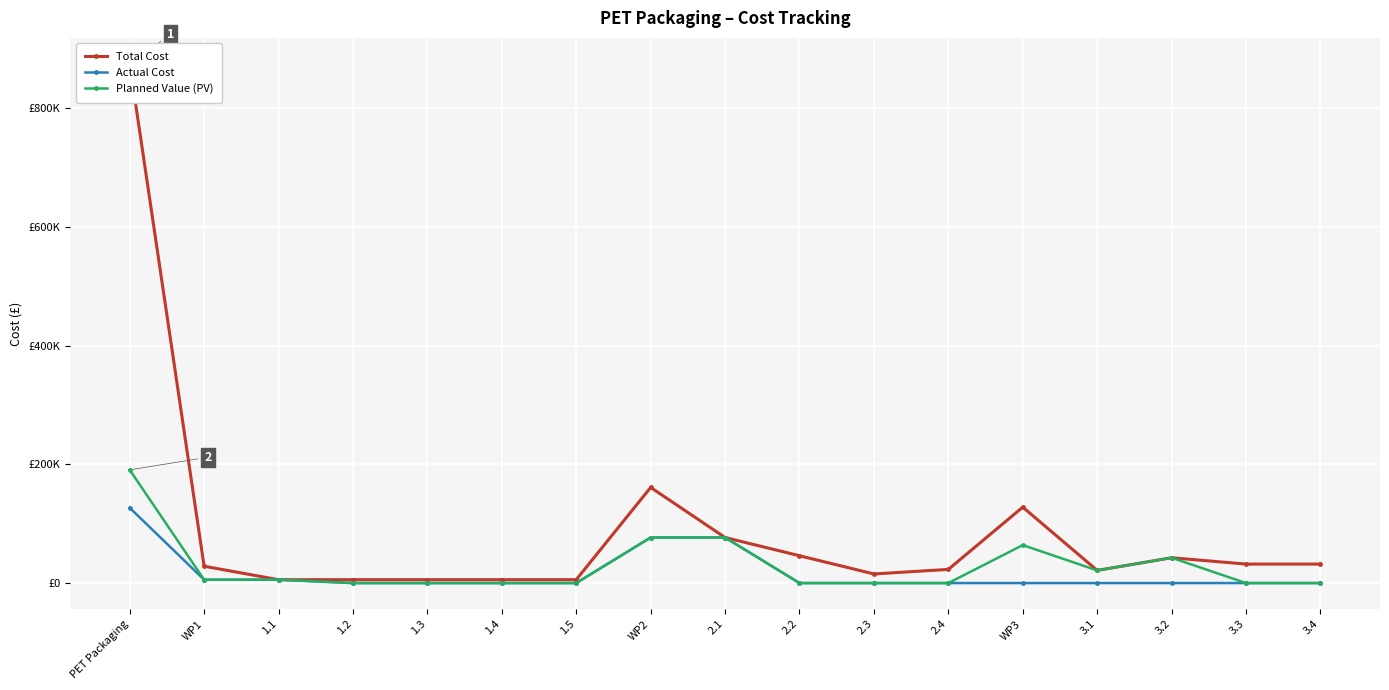

List the series in order of their peak value, lowest first.

Actual Cost, Planned Value (PV), Total Cost